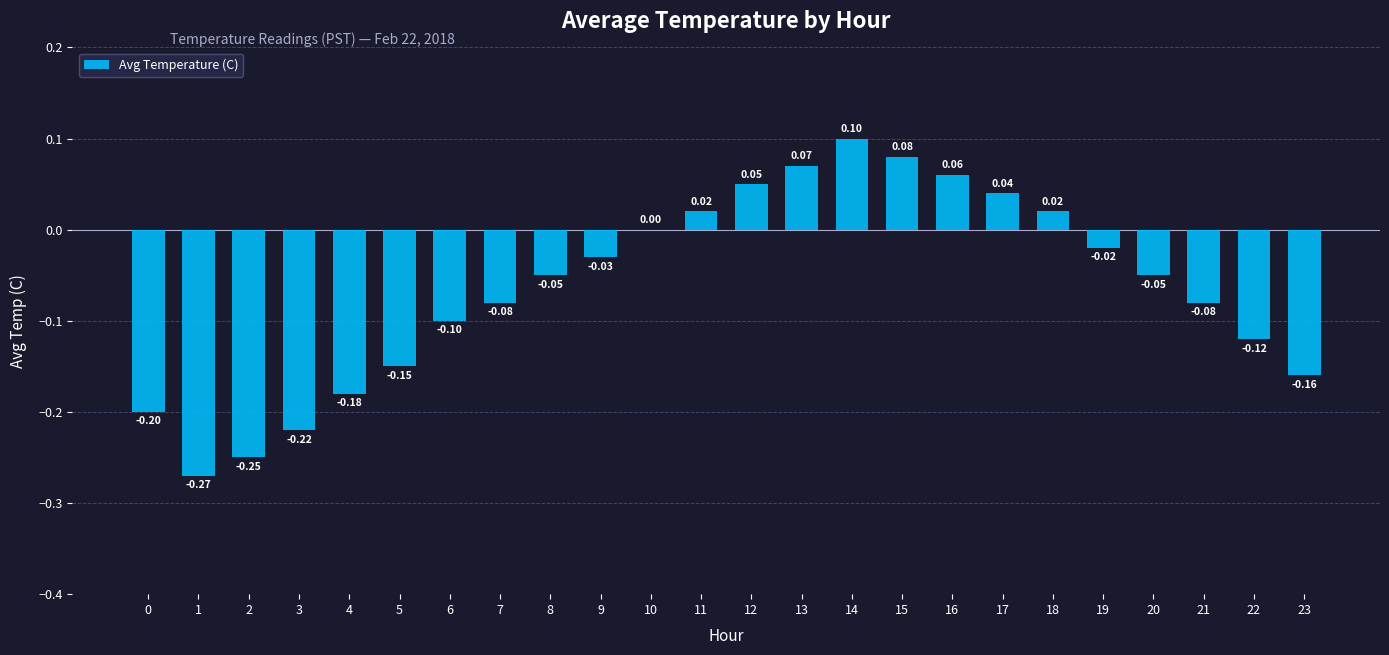

Count the number of categories in the chart.

24